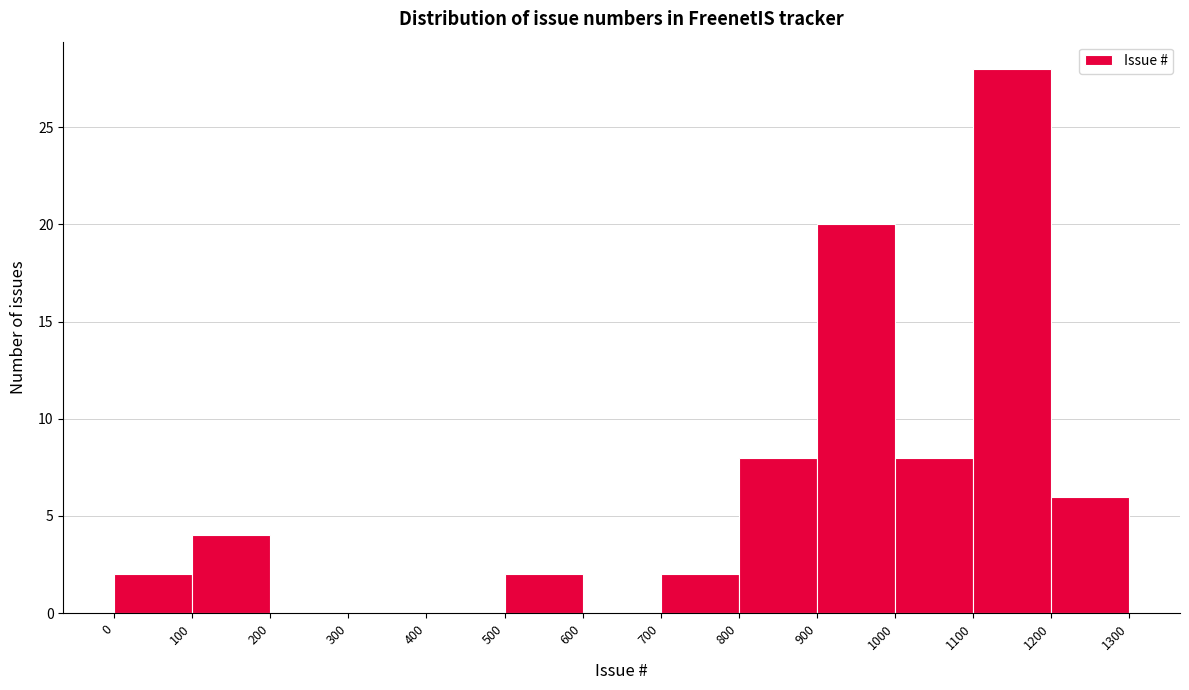

Which range on the x-axis has the tallest bar?

1100 to 1200